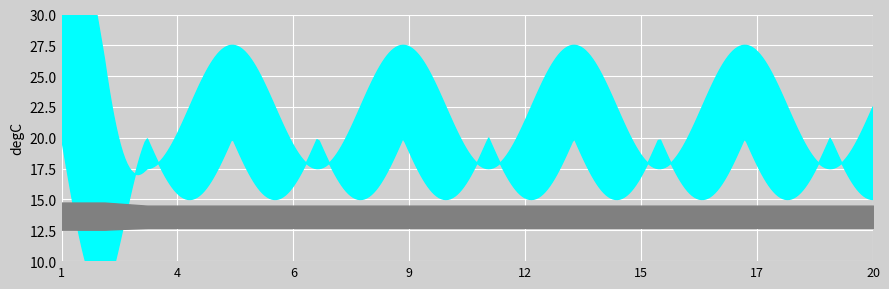

How many data points in Baseline are above 10?

2